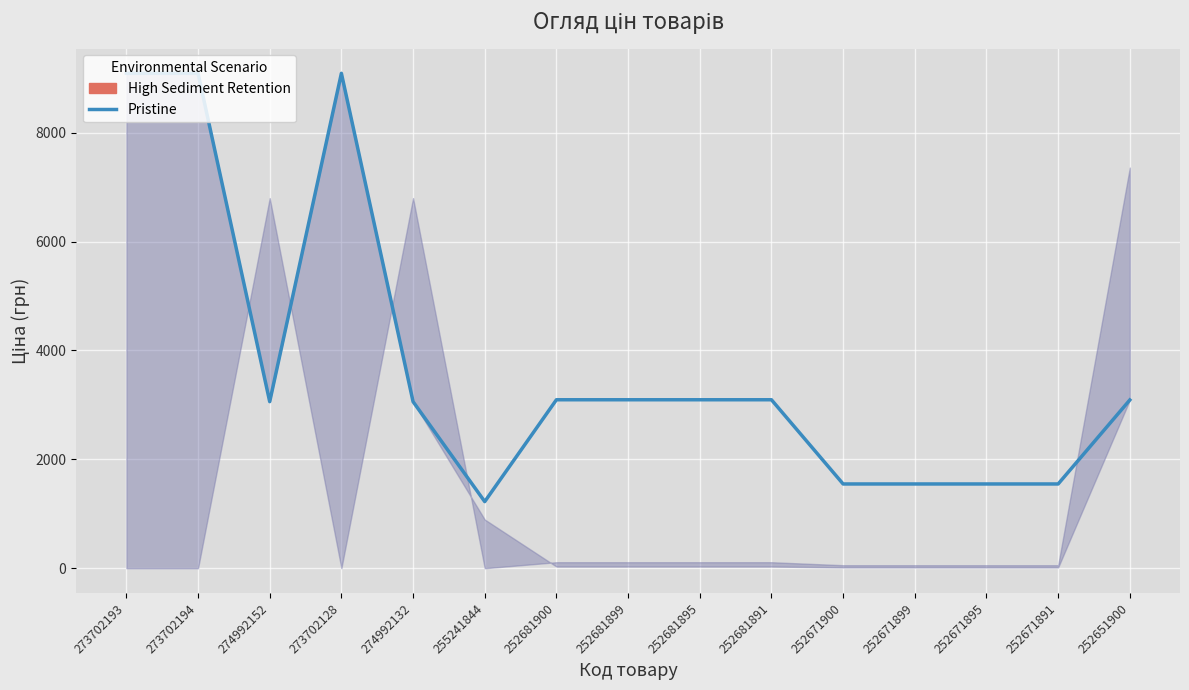

What is the sum of all values?

56282.9